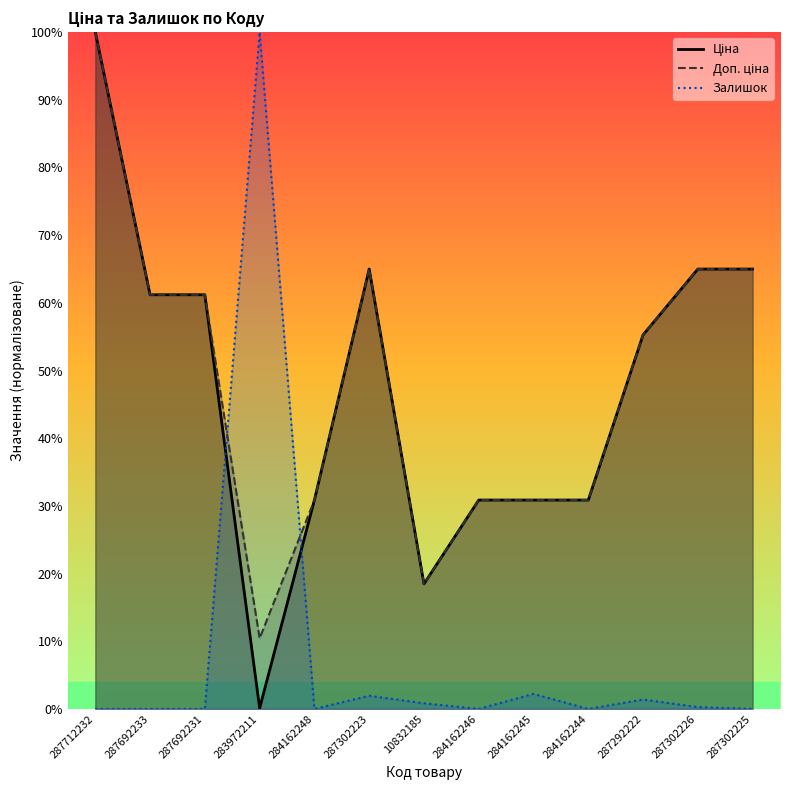

Reading left to right, extract all data points from this chart.

Ціна: 287712232=100.0	287692233=61.2	287692231=61.2	283972211=0.1	284162248=30.9	287302223=65.0	10832185=18.5	284162246=30.9	284162245=30.9	284162244=30.9	287292222=55.3	287302226=65.0	287302225=65.0
Доп. ціна: 287712232=100.0	287692233=61.2	287692231=61.2	283972211=10.4	284162248=30.9	287302223=65.0	10832185=18.5	284162246=30.9	284162245=30.9	284162244=30.9	287292222=55.3	287302226=65.0	287302225=65.0
Залишок: 287712232=0.0	287692233=0.0	287692231=0.0	283972211=100.0	284162248=0.0	287302223=1.9	10832185=0.8	284162246=0.0	284162245=2.2	284162244=0.0	287292222=1.4	287302226=0.3	287302225=0.0